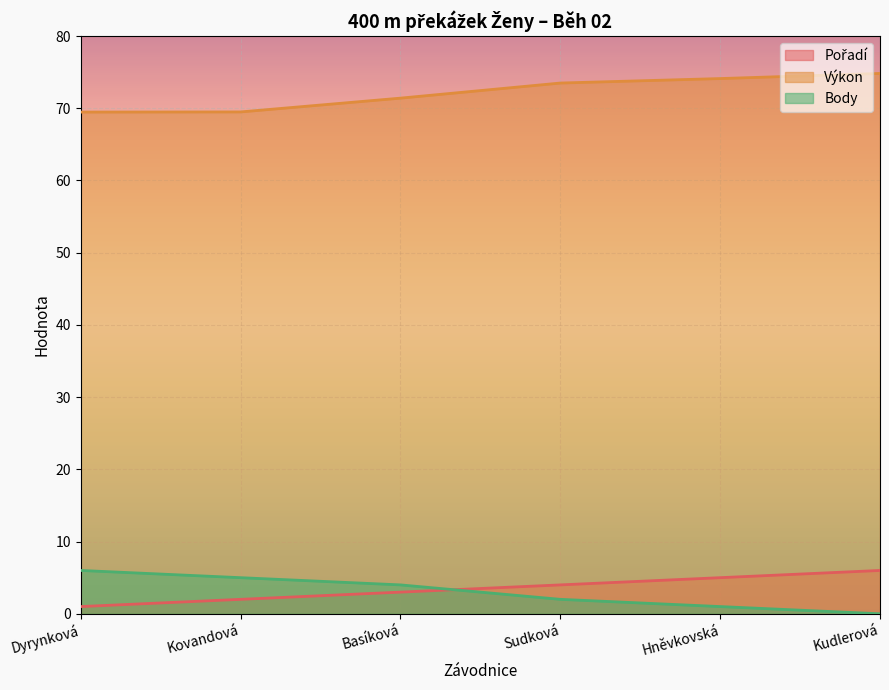

Is it true that Výkon equals 100.5 at Kudlerová?

False